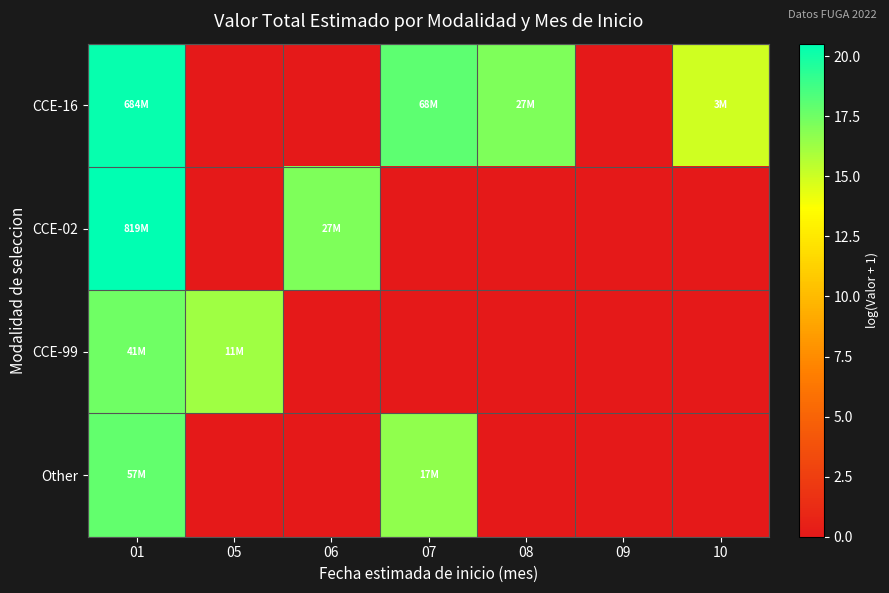

Which has a higher value, 06 or 09?

06